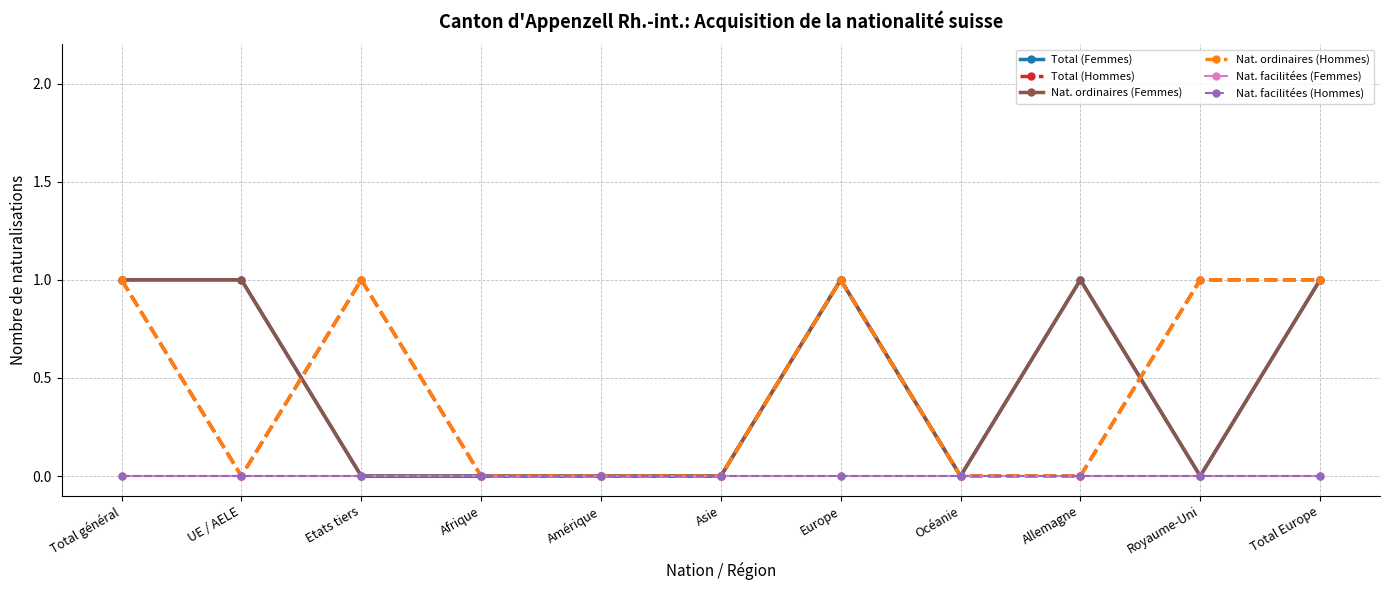

After their last crossing, which series has the higher values: Nat. ordinaires (Hommes) or Total (Femmes)?

Nat. ordinaires (Hommes)